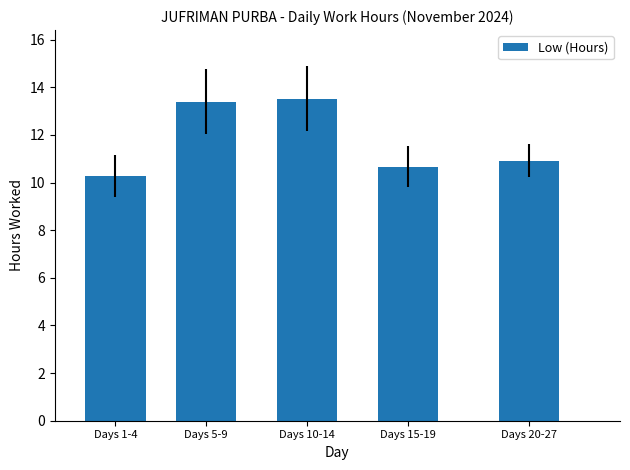

What is the difference between the values at Days 1-4 and Days 10-14?

3.2